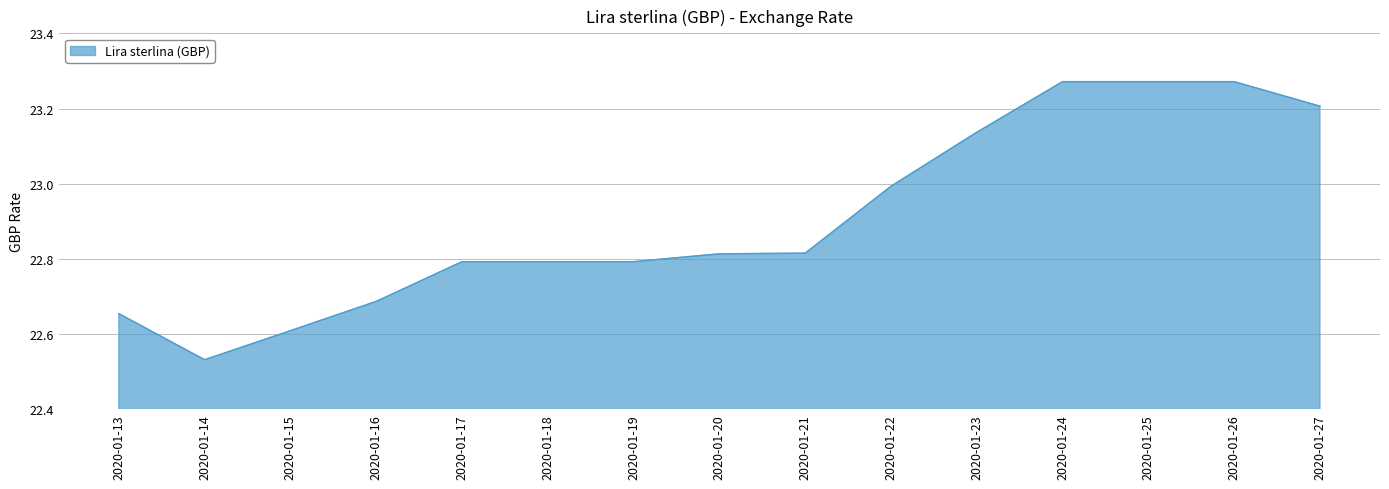

Approximately how many times larger is the value at 2020-01-14 compared to 2020-01-18?

1.0